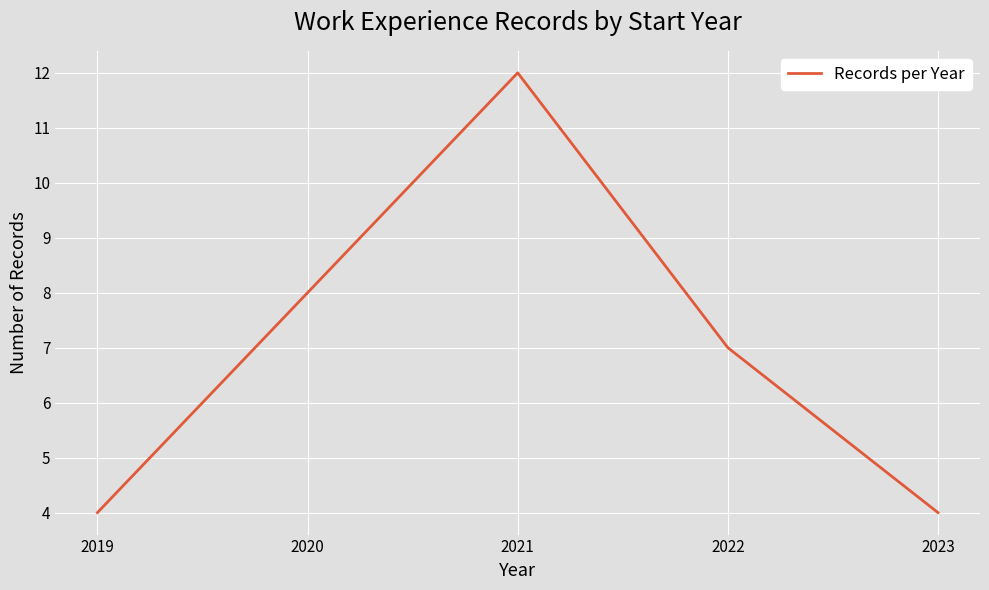

Where is the first local maximum?

2021